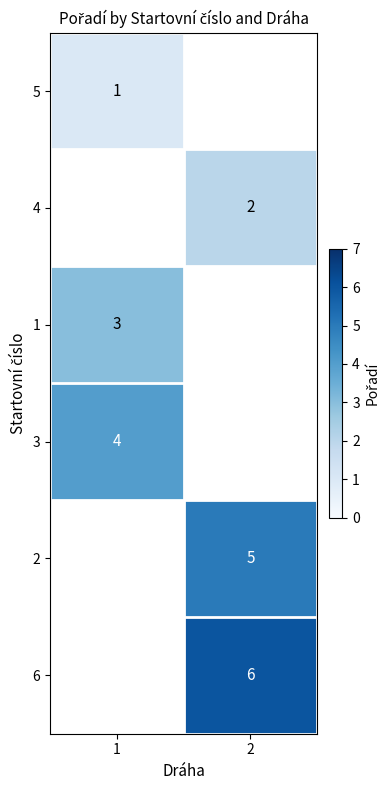

True or false: 3 has a value of 3 at 1.

False